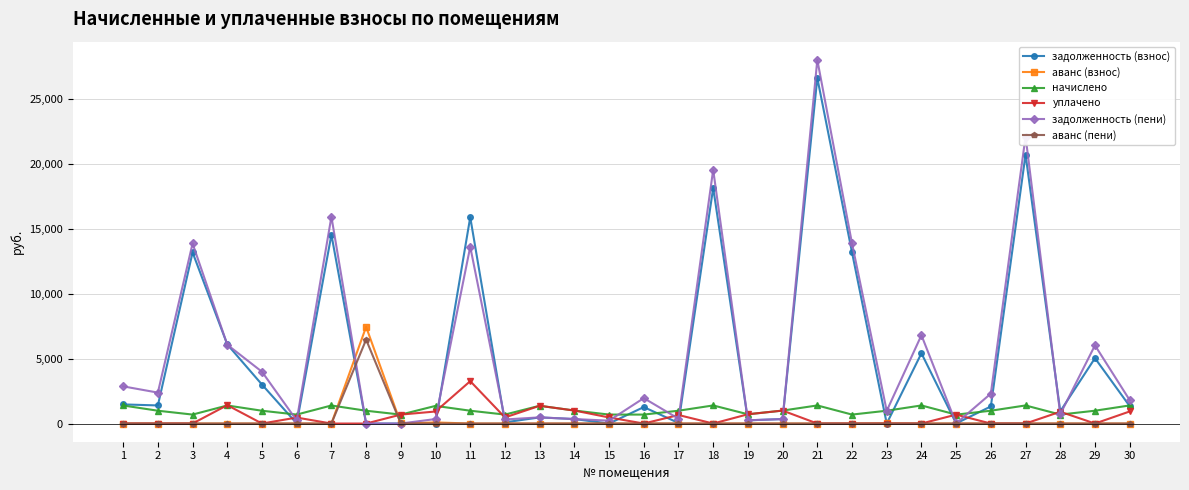

What is the maximum value shown in the chart?

28031.7